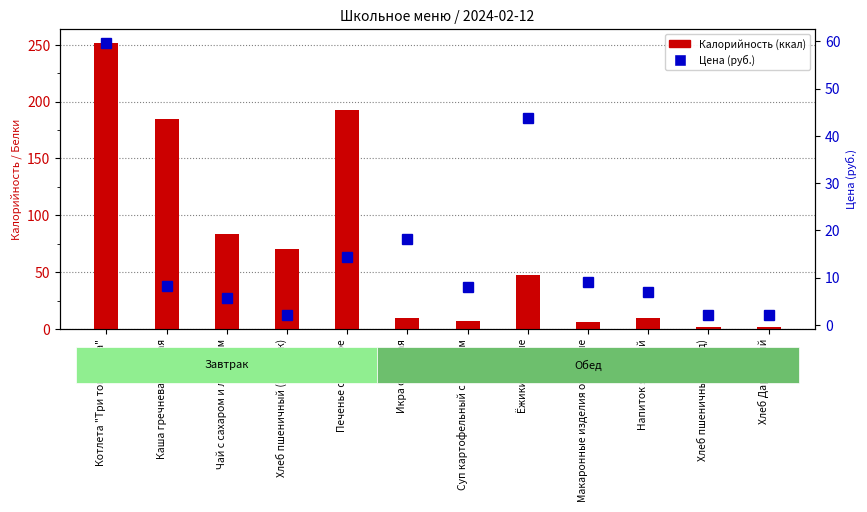

What position from the left is Печенье сахарное?

5